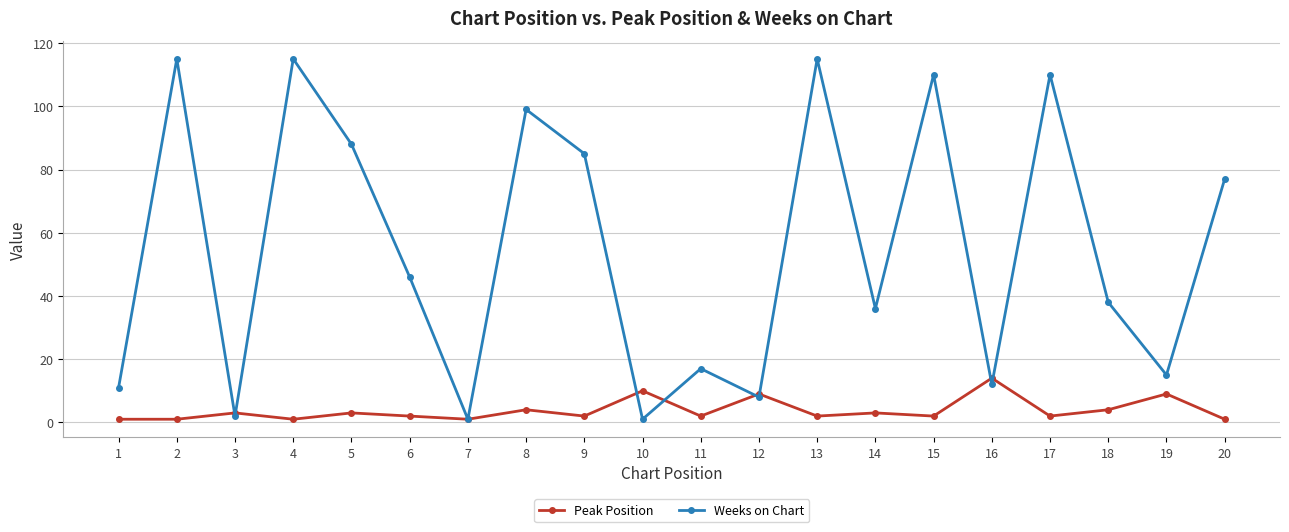

List the series in order of their peak value, lowest first.

Peak Position, Weeks on Chart